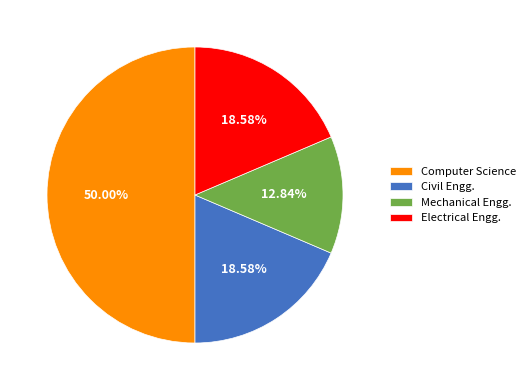

To the nearest percent, what is the average slice percentage?

25%